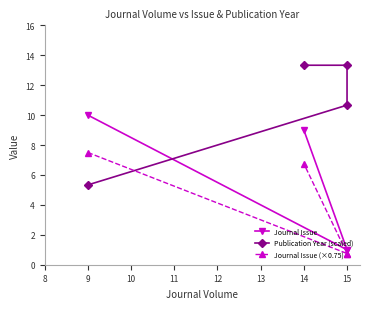

Which has a higher value, 14 or 9?

9